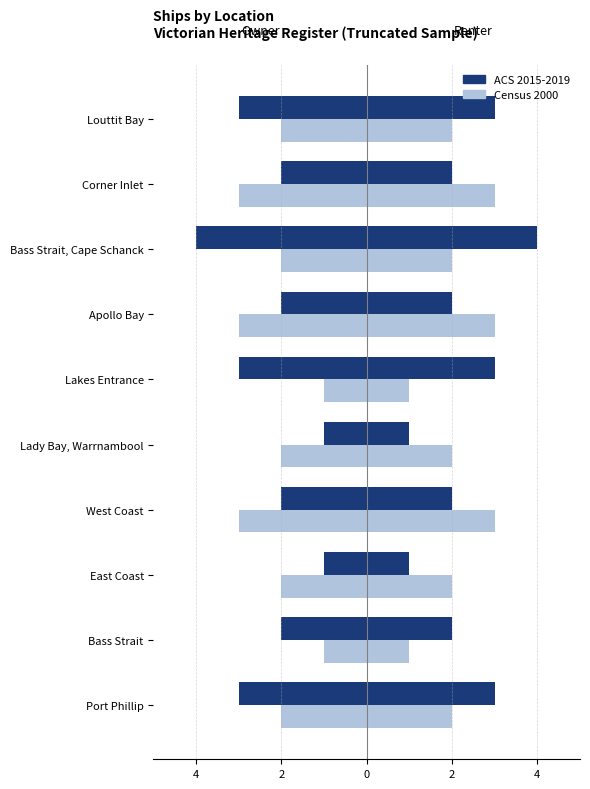

Does the chart contain stacked bars?

No